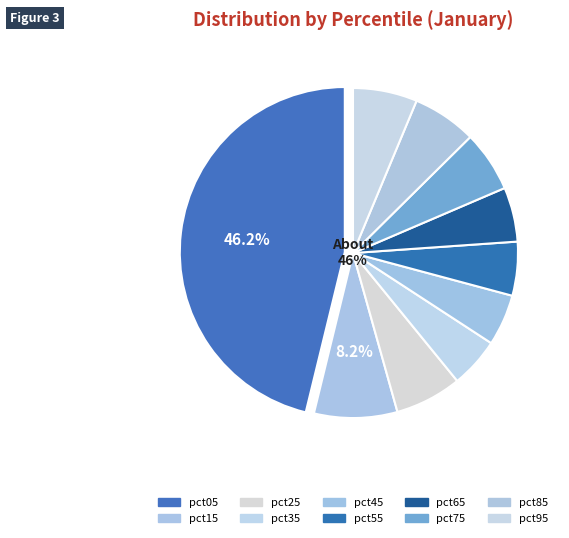

Which category has the smallest portion of the pie?

pct35